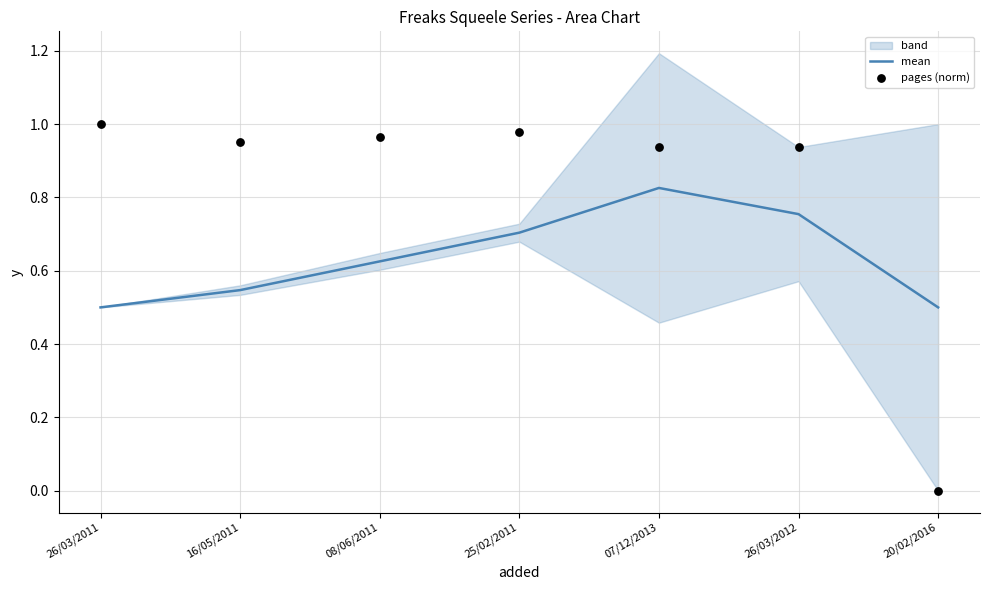

The value of mean at 26/03/2011 is 0.5. True or false?

True